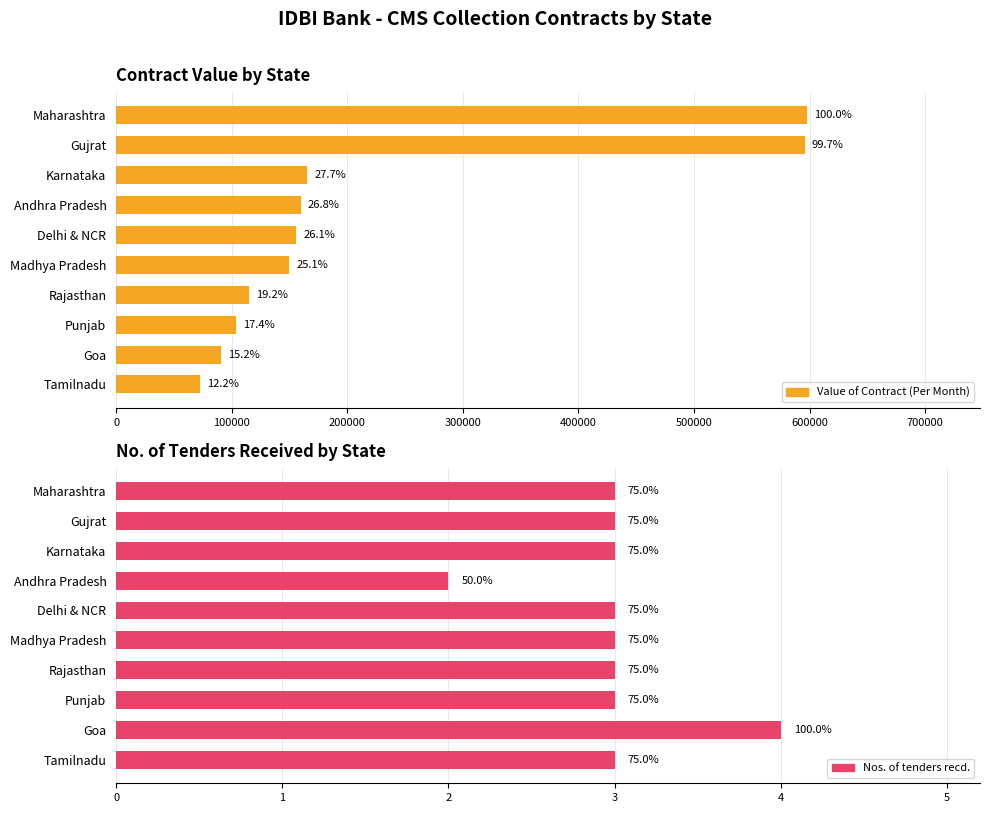

Reading left to right, list all the values displayed in this chart.

Value of Contract (Per Month): 597925	595900	165500	160000	156000	150000	114700	103988	91100	73000
Nos. of tenders recd.: 3	3	3	2	3	3	3	3	4	3